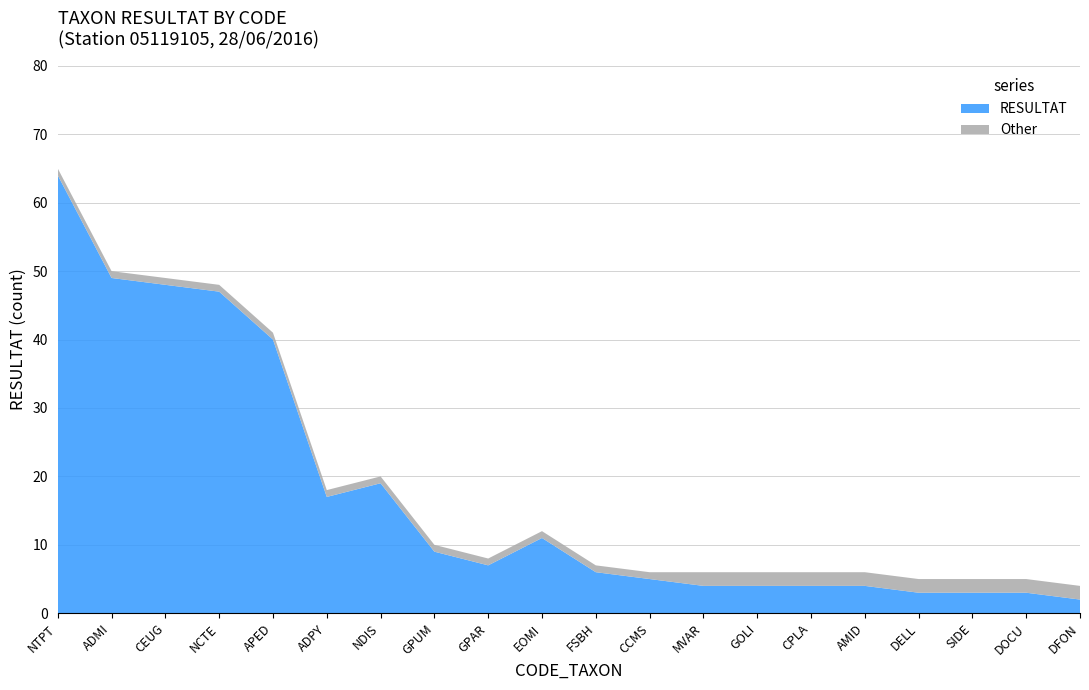

Reading left to right, what are all the values shown in this chart?

RESULTAT: NTPT=64	ADMI=49	CEUG=48	NCTE=47	APED=40	ADPY=17	NDIS=19	GPUM=9	GPAR=7	EOMI=11	FSBH=6	CCMS=5	MVAR=4	GOLI=4	CPLA=4	AMID=4	DELL=3	SIDE=3	DOCU=3	DFON=2
Other: NTPT=1	ADMI=1	CEUG=1	NCTE=1	APED=1	ADPY=1	NDIS=1	GPUM=1	GPAR=1	EOMI=1	FSBH=1	CCMS=1	MVAR=2	GOLI=2	CPLA=2	AMID=2	DELL=2	SIDE=2	DOCU=2	DFON=2